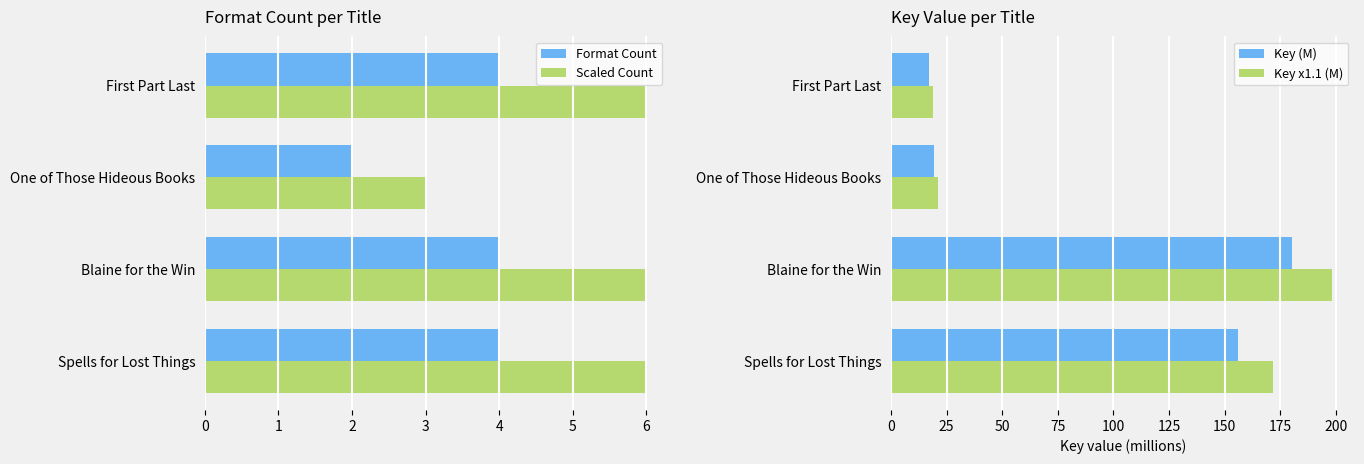

What is the approximate value of Key x1.1 (M) at Blaine for the Win?

198.4